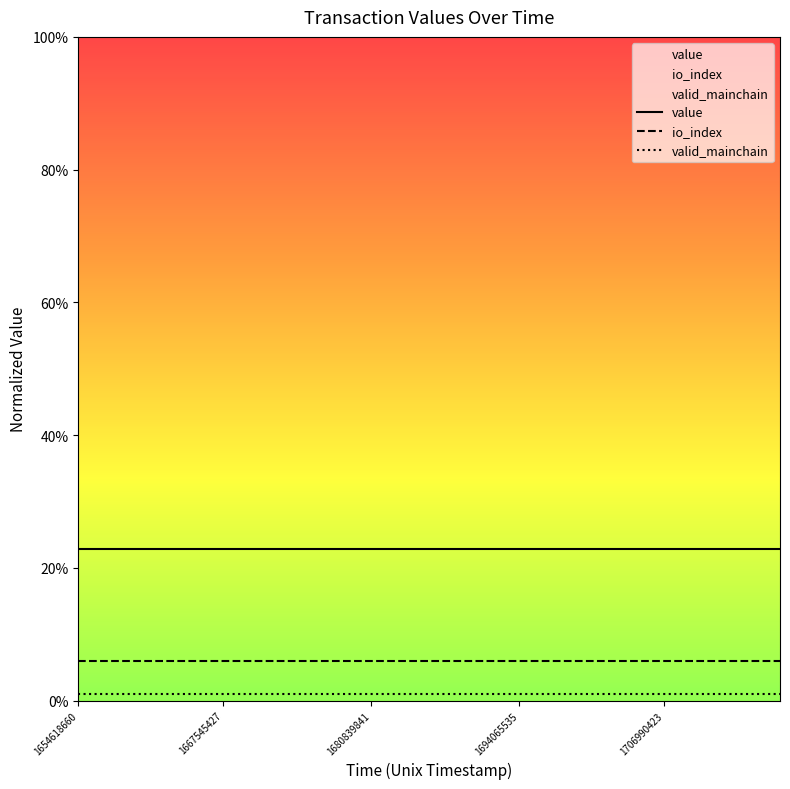

True or false: value and io_index intersect in this chart.

False